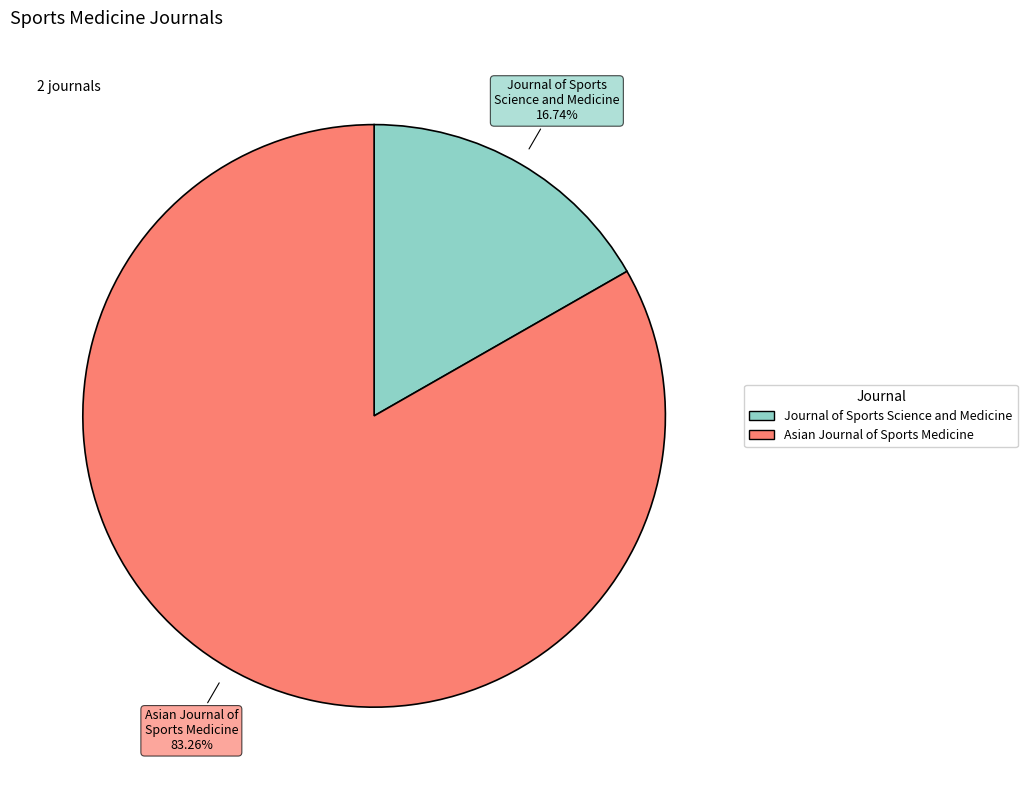

What portion of the pie excludes Journal of Sports Science and Medicine?

83.3%